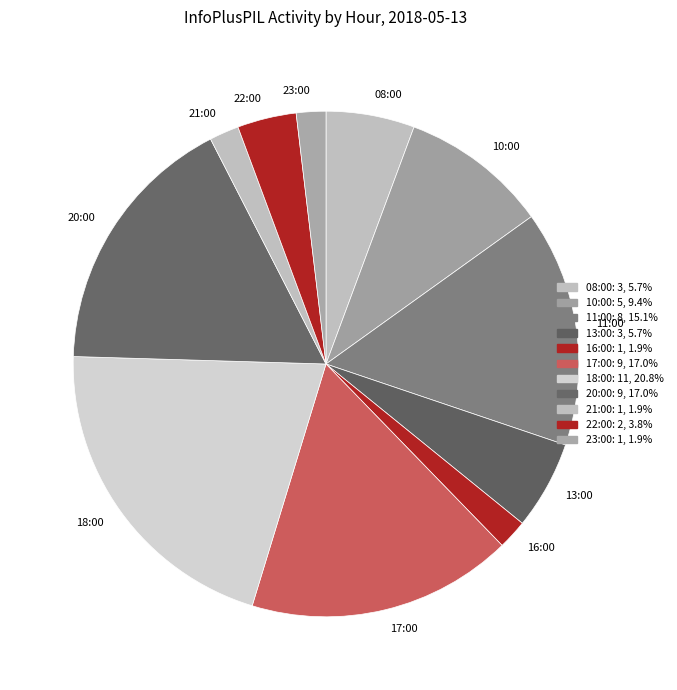

How many slices are in this pie chart?

11